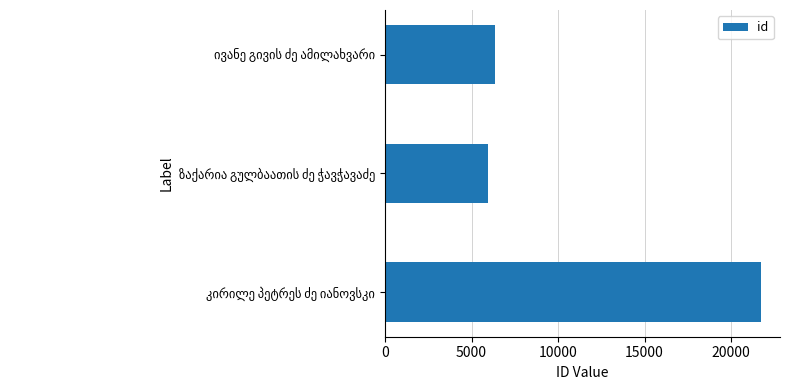

What is the difference between the maximum and minimum values?

15816